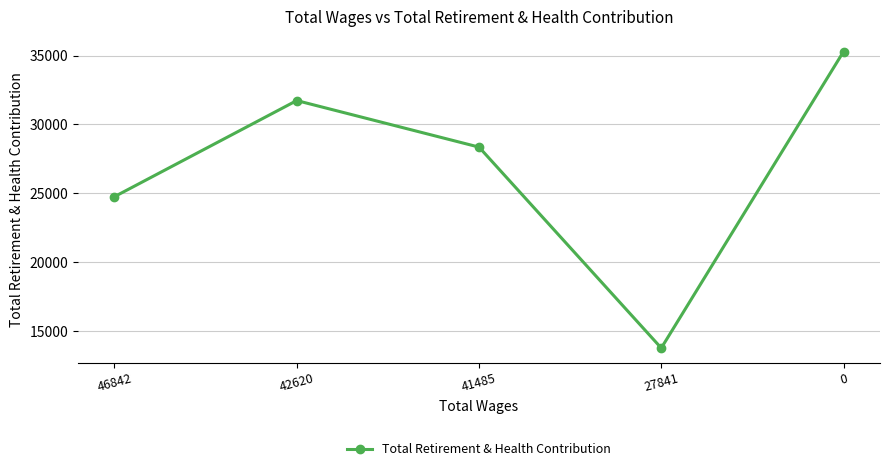

Reading left to right, what are all the values shown in this chart?

24750	31728	28348	13756	35288